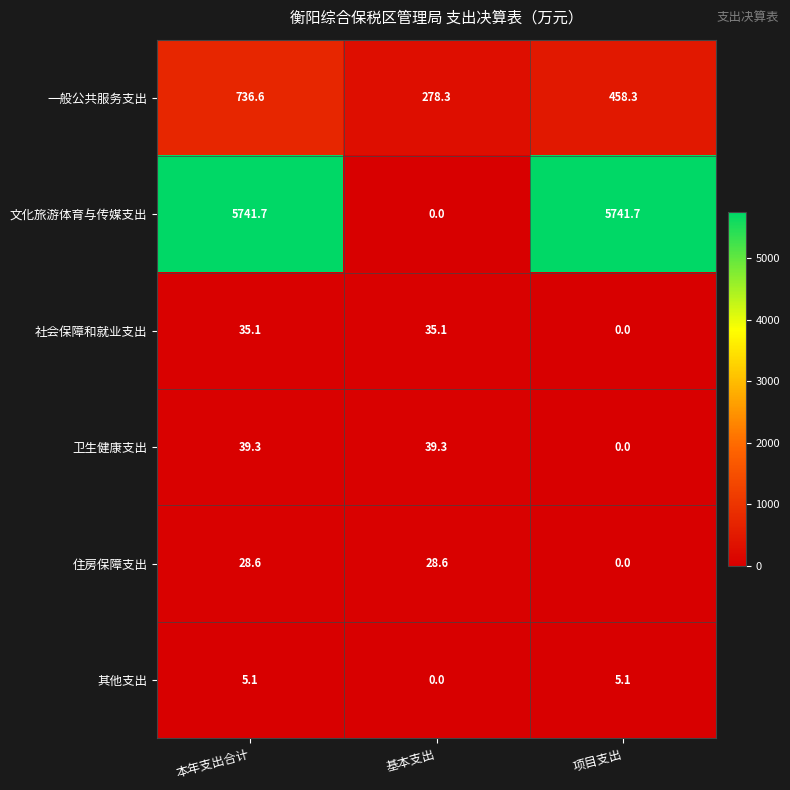

At which category is the sum across all series the highest?

本年支出合计